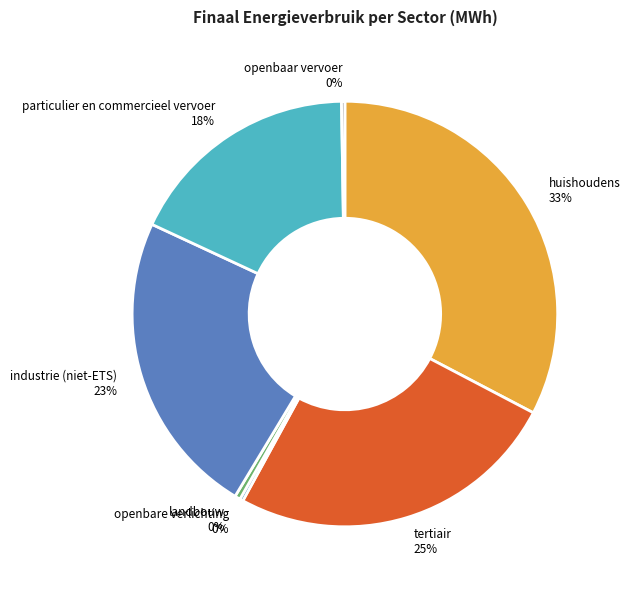

To the nearest percent, what portion does industrie (niet-ETS) represent?

23%